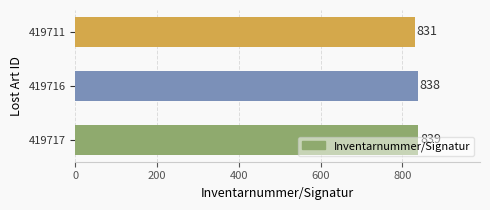

Rank the categories by value from lowest to highest.

419711, 419716, 419717